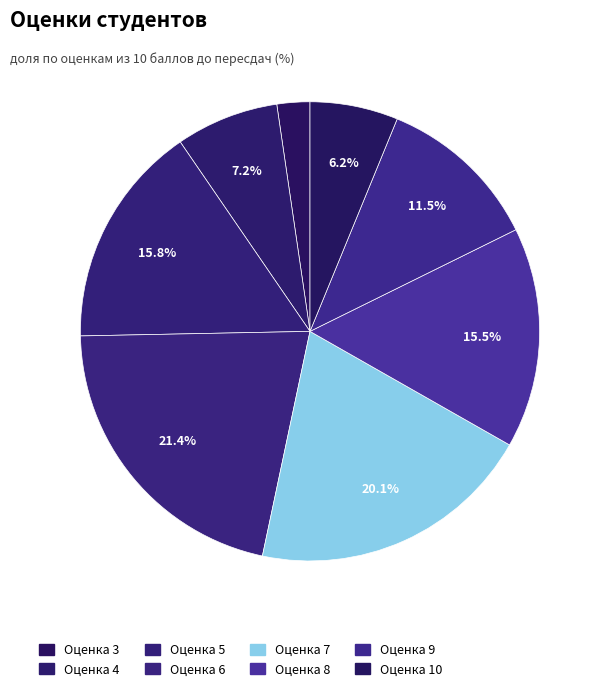

How many segments does this pie chart have?

8